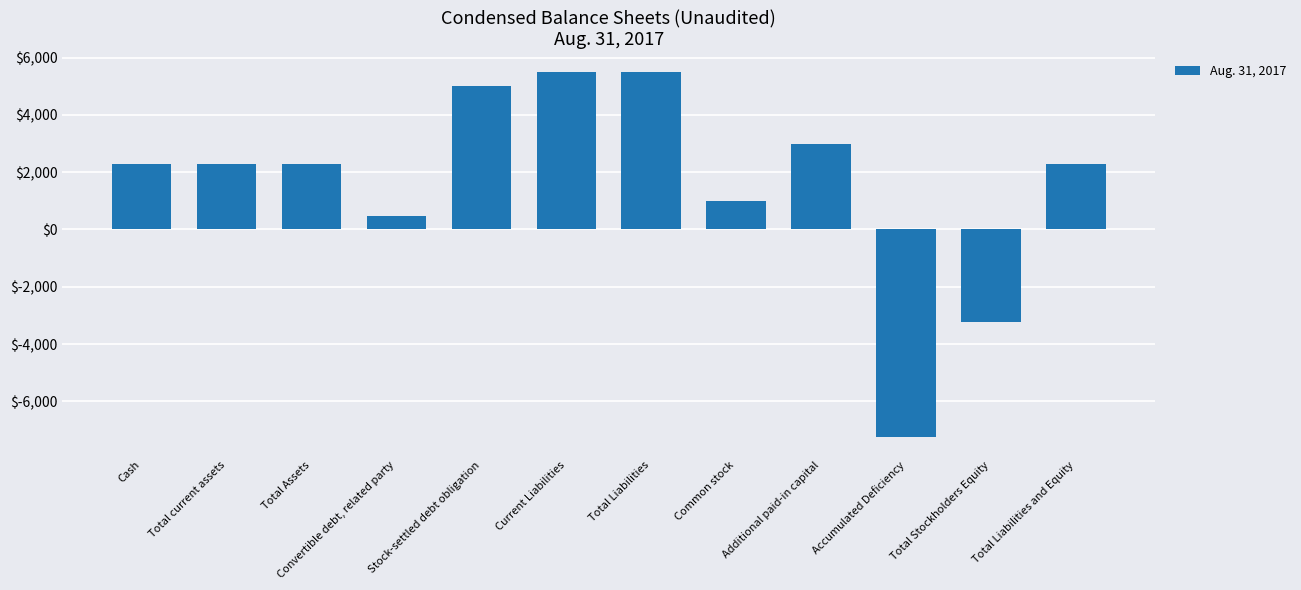

Which label corresponds to the smallest value in the chart?

Accumulated Deficiency